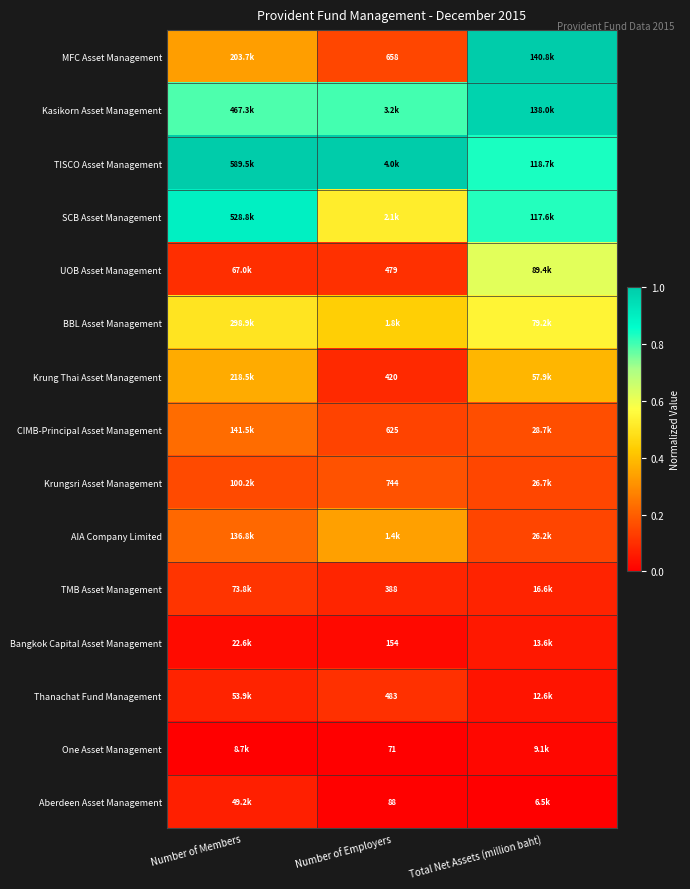

What is the spread (max minus min) of values at Number of Members?

1.0